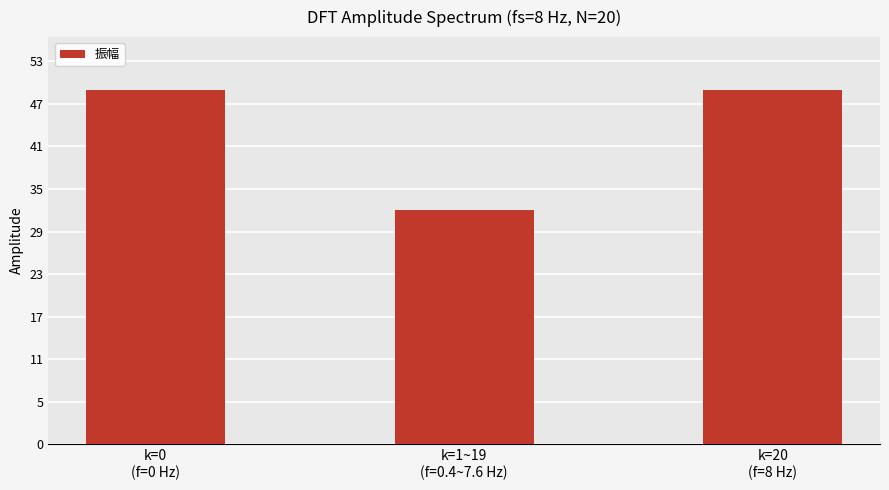

What is the sum of the values at k=0
(f=0 Hz) and k=1~19
(f=0.4~7.6 Hz)?

81.5